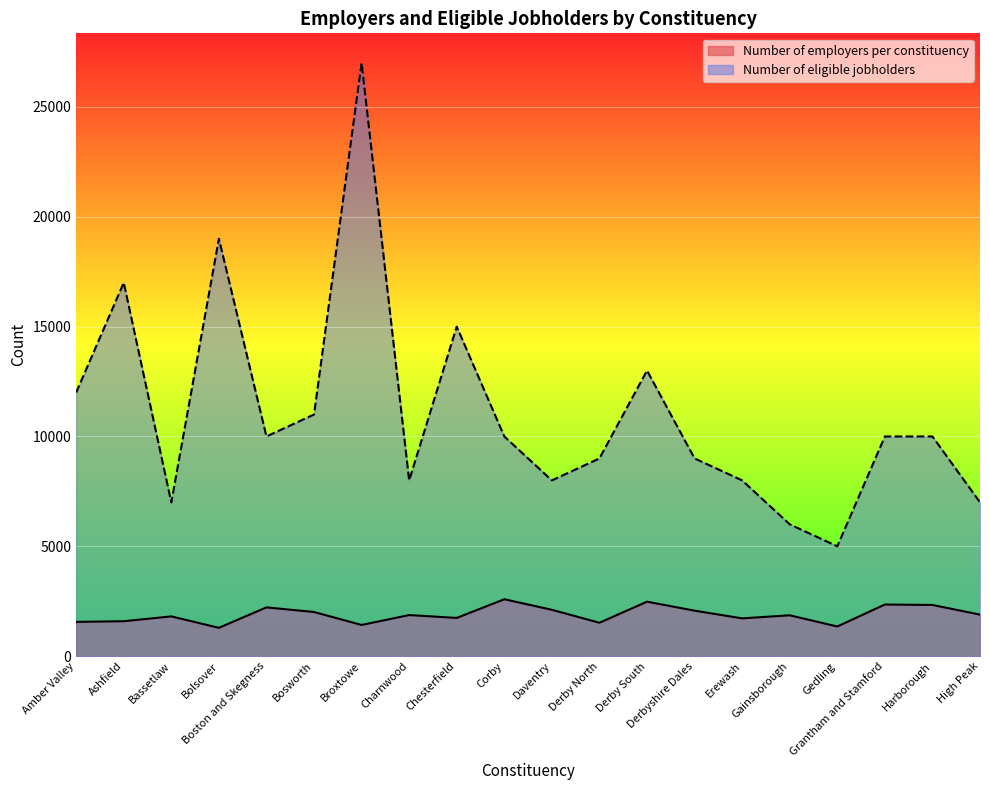

What is the label of the 8th point from the left?

Charnwood